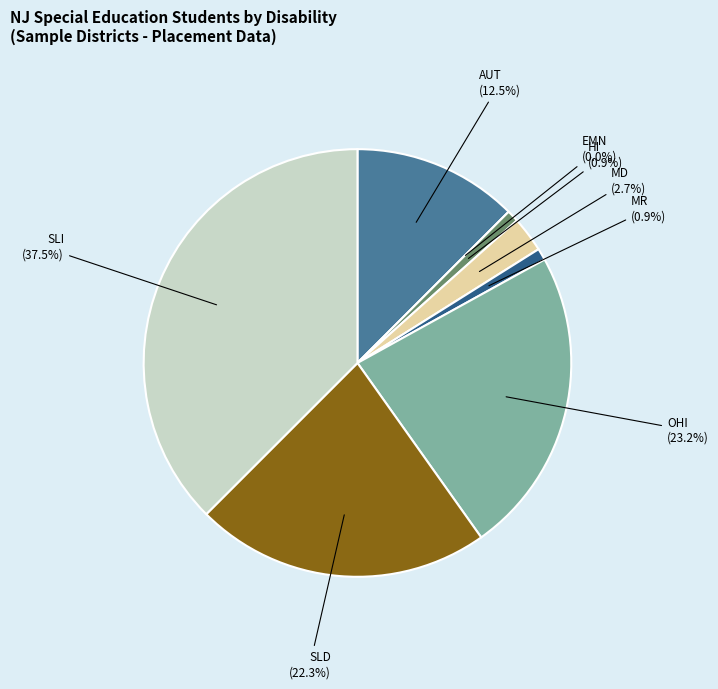

To the nearest percent, what percentage of the pie is SLI?

38%